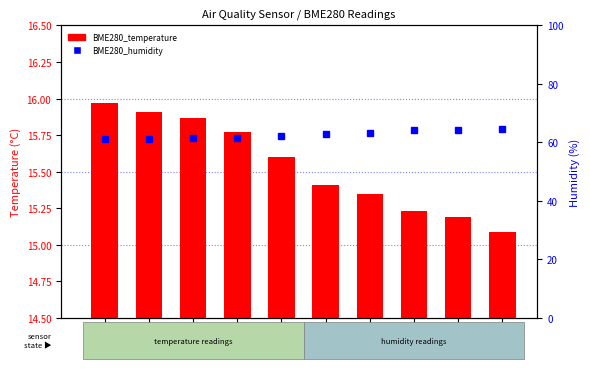

What is the total value across all series at 00:07?

77.4